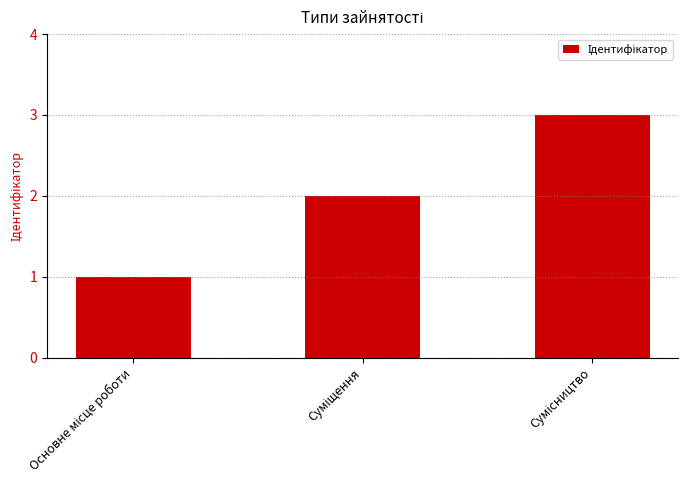

Reading left to right, list all the values displayed in this chart.

1	2	3